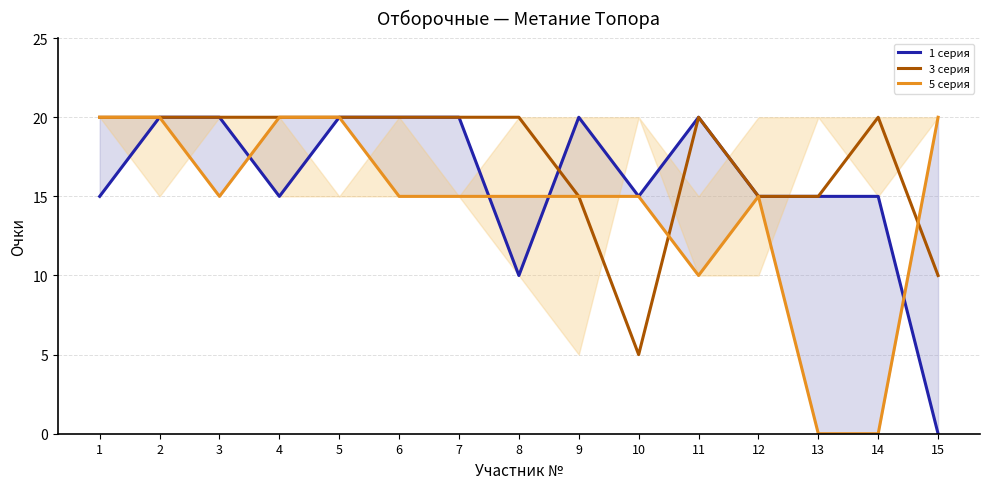

How many lines are shown in the chart?

3